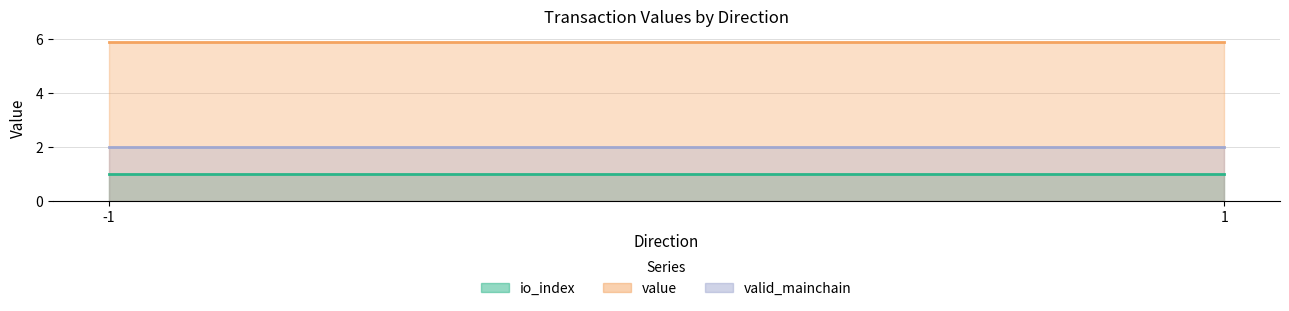

True or false: io_index and value intersect in this chart.

False